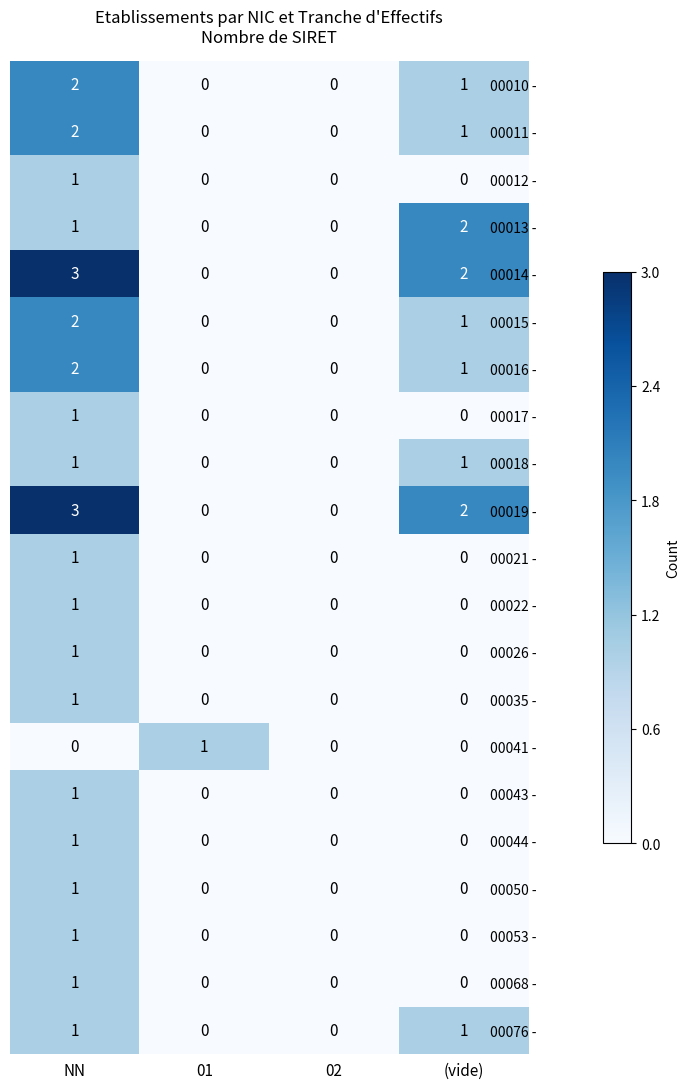

The value of 00053 - at NN is 1. True or false?

True